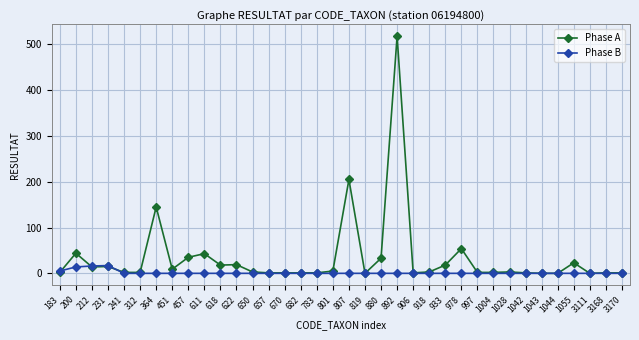

Which series has the largest total across all categories?

Phase A